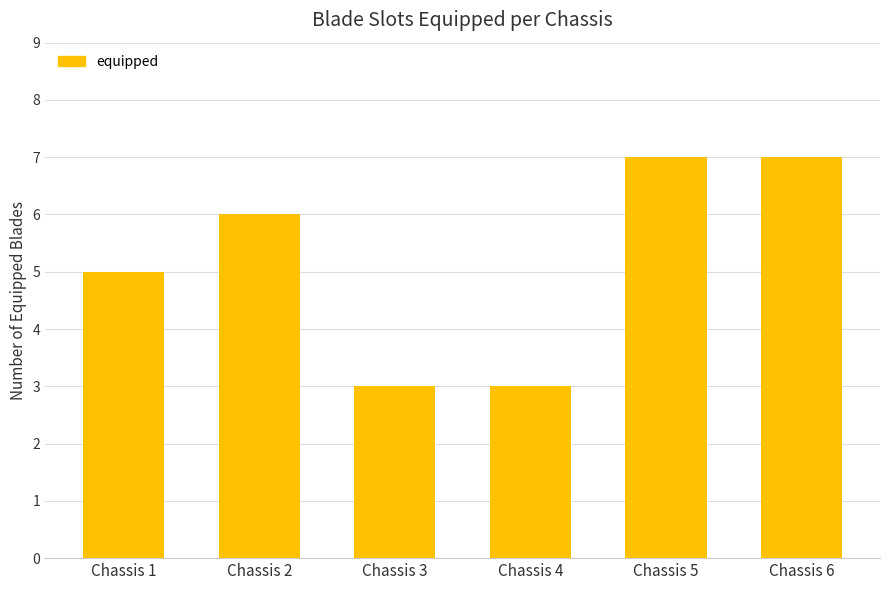

How many series are shown in this chart?

1